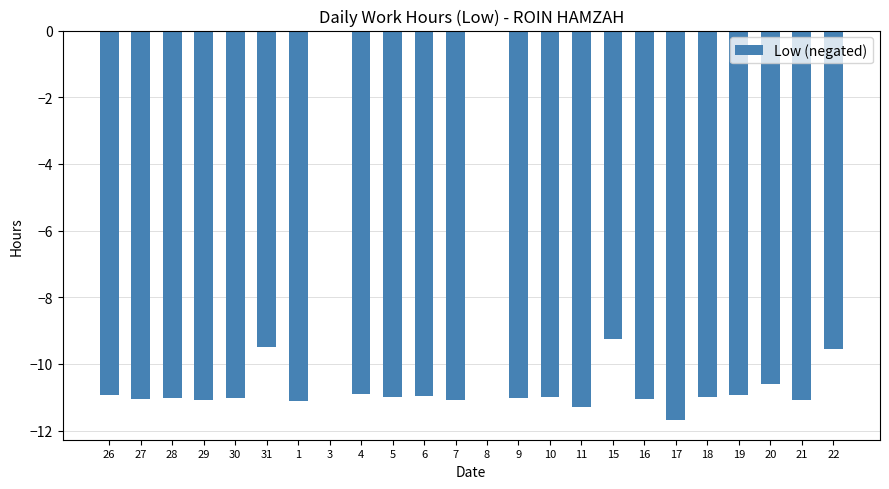

What is the sum of the values at 5 and 15?

-20.2